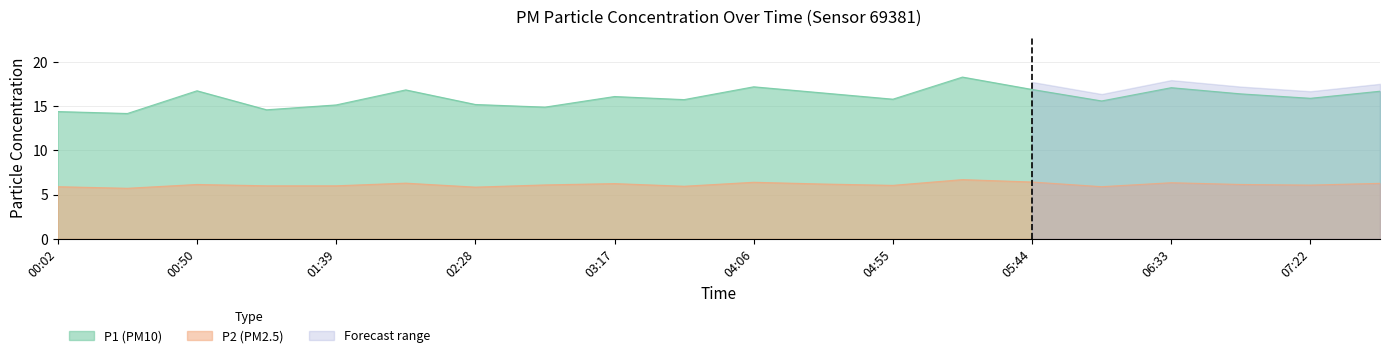

What position from the right is 02:28?

14